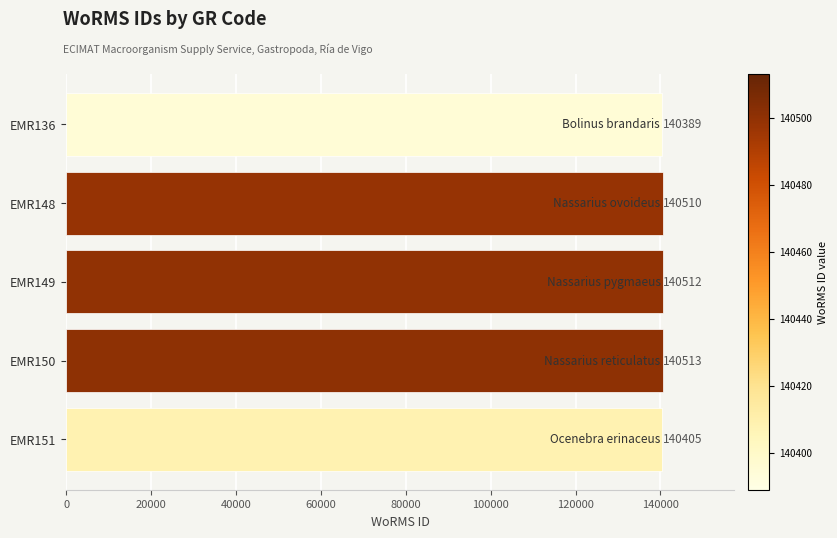

The chart shows a value of 140513 at EMR150. True or false?

True